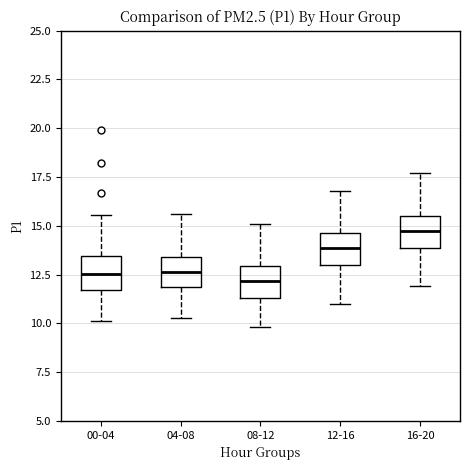

Which box's median line is the highest?

16-20